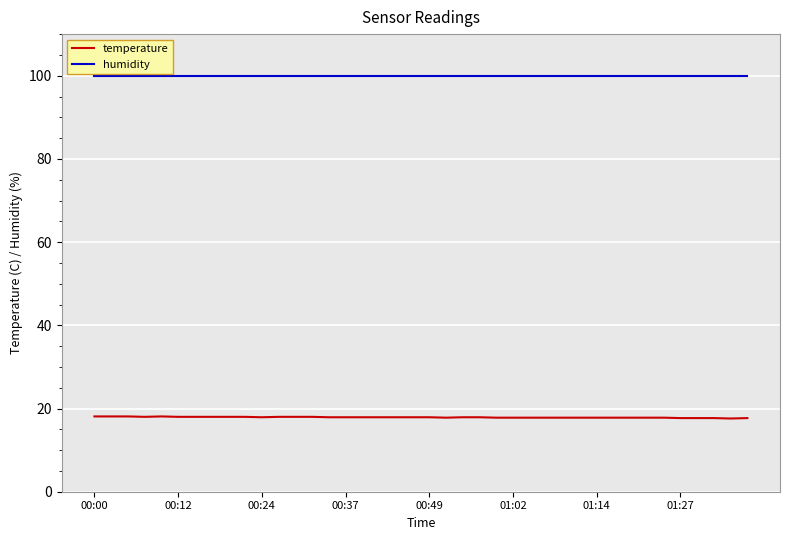

What is the minimum value shown in the chart?

17.6